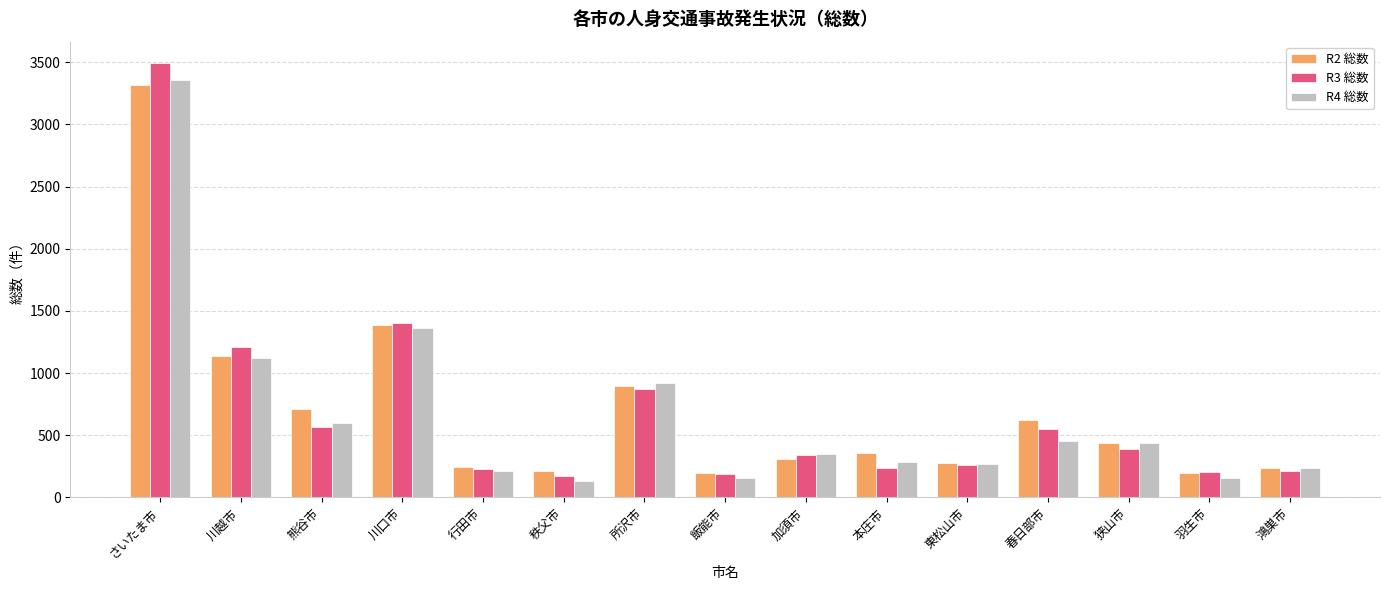

At which label does R3 総数 reach its peak?

さいたま市